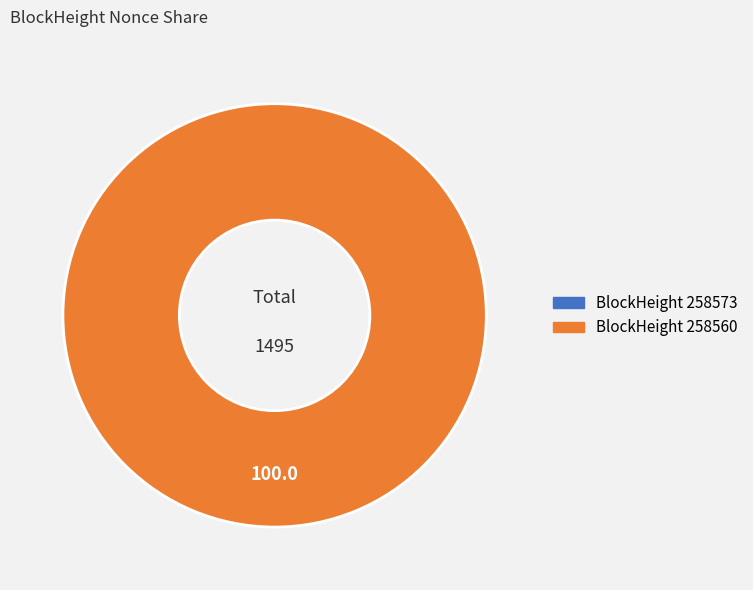

Rank the categories by value from lowest to highest.

258573, 258560